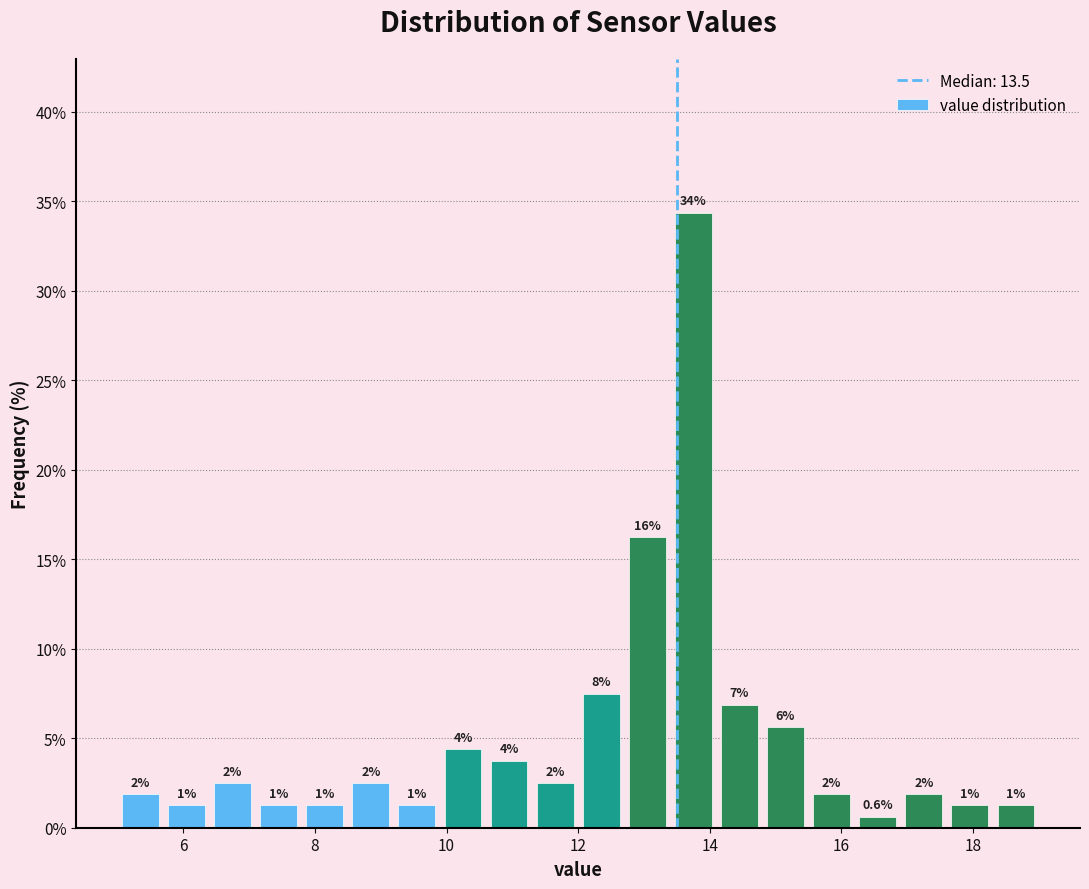

Around what value on the x-axis is the tallest bar? Give the approximate position of its centre, as read against the axis.

13.8